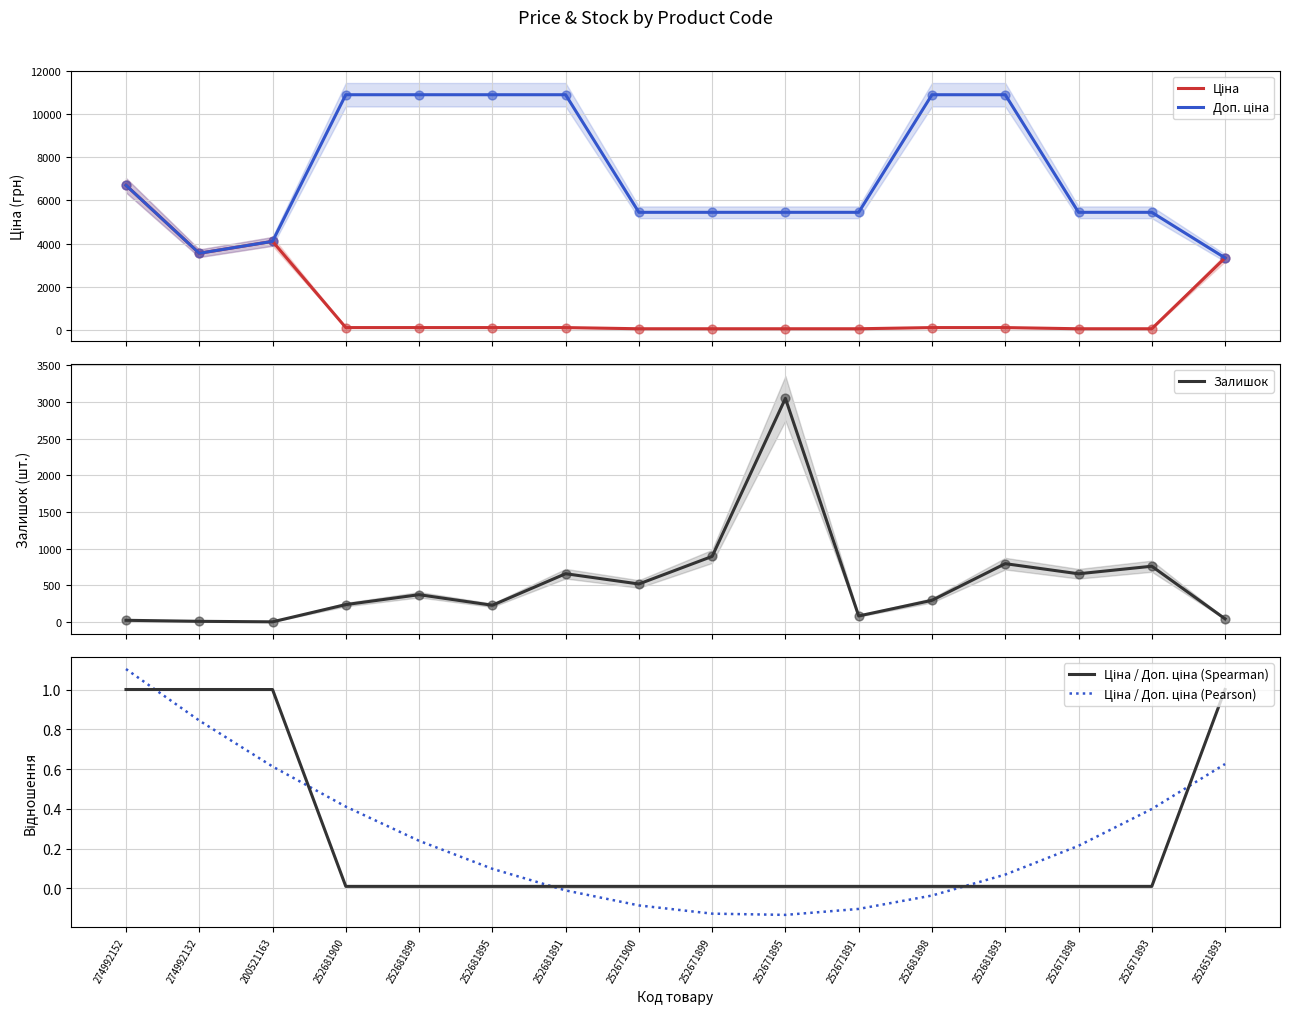

At which category is the sum across all series the highest?

274992152